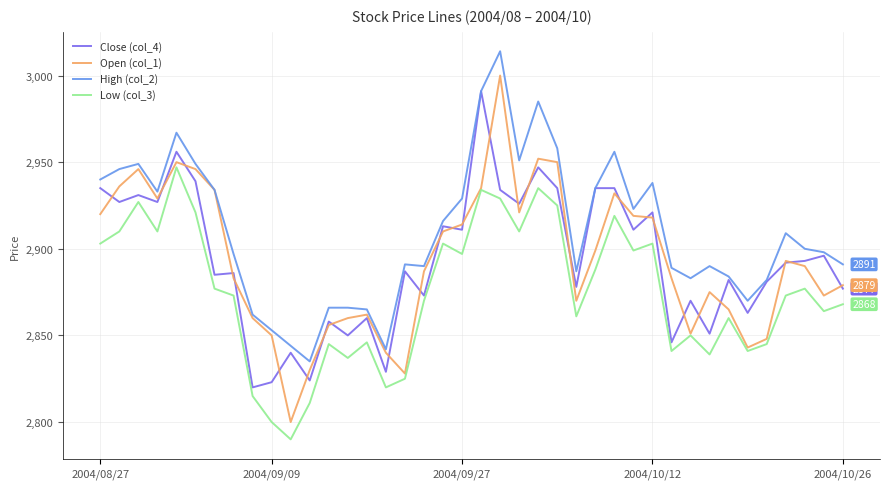

Reading left to right, what are all the values shown in this chart?

Close (col_4): 2935	2927	2931	2927	2956	2939	2885	2886	2820	2823	2840	2824	2858	2850	2860	2829	2887	2873	2913	2911	2991	2934	2926	2947	2935	2878	2935	2935	2911	2921	2846	2870	2851	2882	2863	2881	2892	2893	2896	2877
Open (col_1): 2920	2936	2946	2929	2950	2946	2934	2883	2860	2850	2800	2830	2856	2860	2862	2840	2828	2887	2910	2914	2935	3000	2921	2952	2950	2870	2899	2932	2919	2918	2883	2851	2875	2865	2843	2848	2893	2890	2873	2879
High (col_2): 2940	2946	2949	2933	2967	2949	2934	2897	2862	2853	2844	2835	2866	2866	2865	2842	2891	2890	2916	2929	2991	3014	2951	2985	2958	2887	2935	2956	2923	2938	2889	2883	2890	2884	2870	2882	2909	2900	2898	2891
Low (col_3): 2903	2910	2927	2910	2947	2921	2877	2873	2815	2800	2790	2811	2845	2837	2846	2820	2825	2870	2903	2897	2934	2929	2910	2935	2925	2861	2888	2919	2899	2903	2841	2850	2839	2860	2841	2845	2873	2877	2864	2868